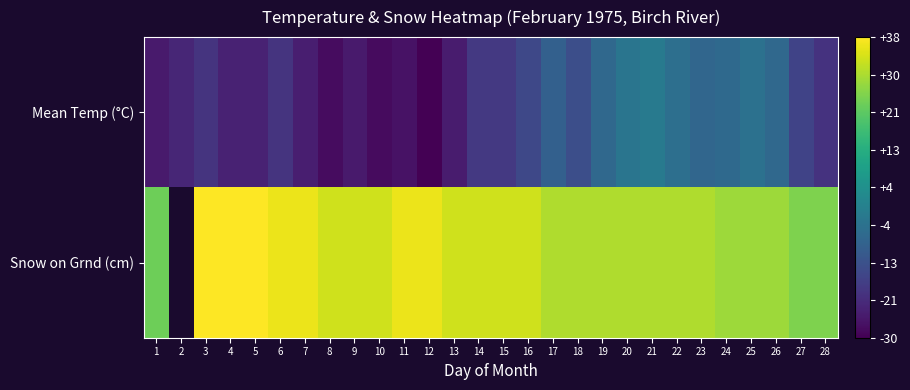

The Mean Temp (°C) series shows -2.1 at 25. True or false?

False